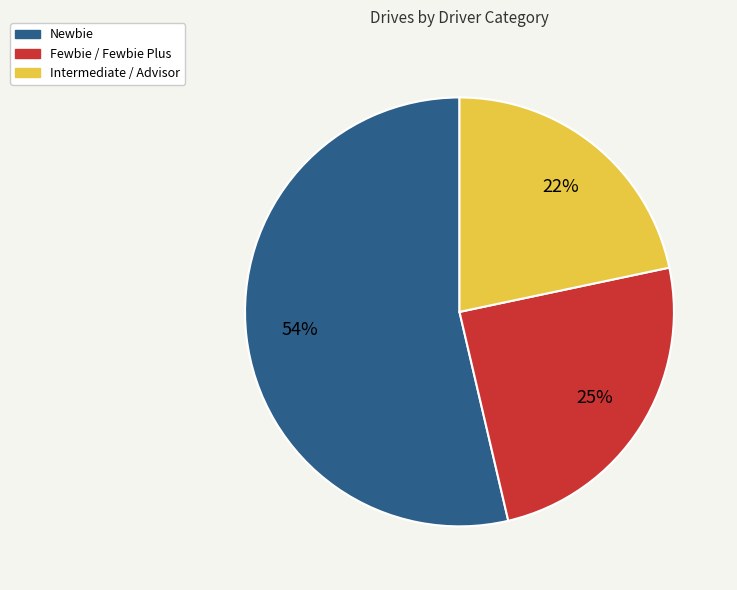

Count the number of slices in the pie.

3